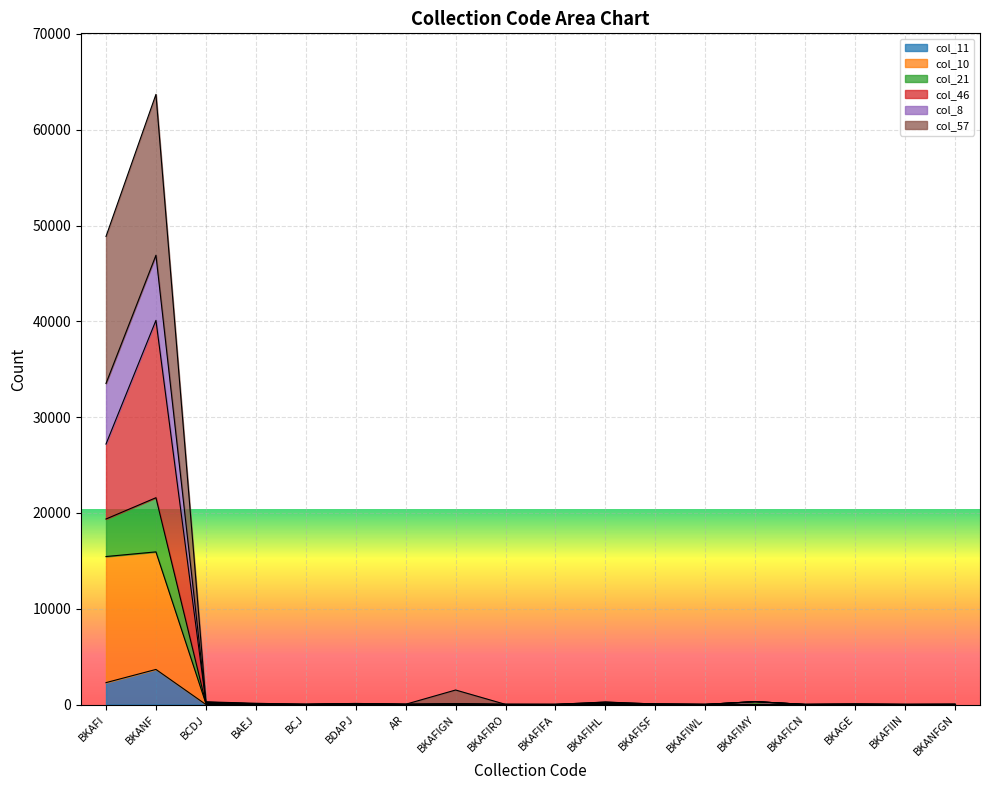

What is the label of the 1st point from the left?

BKAFI